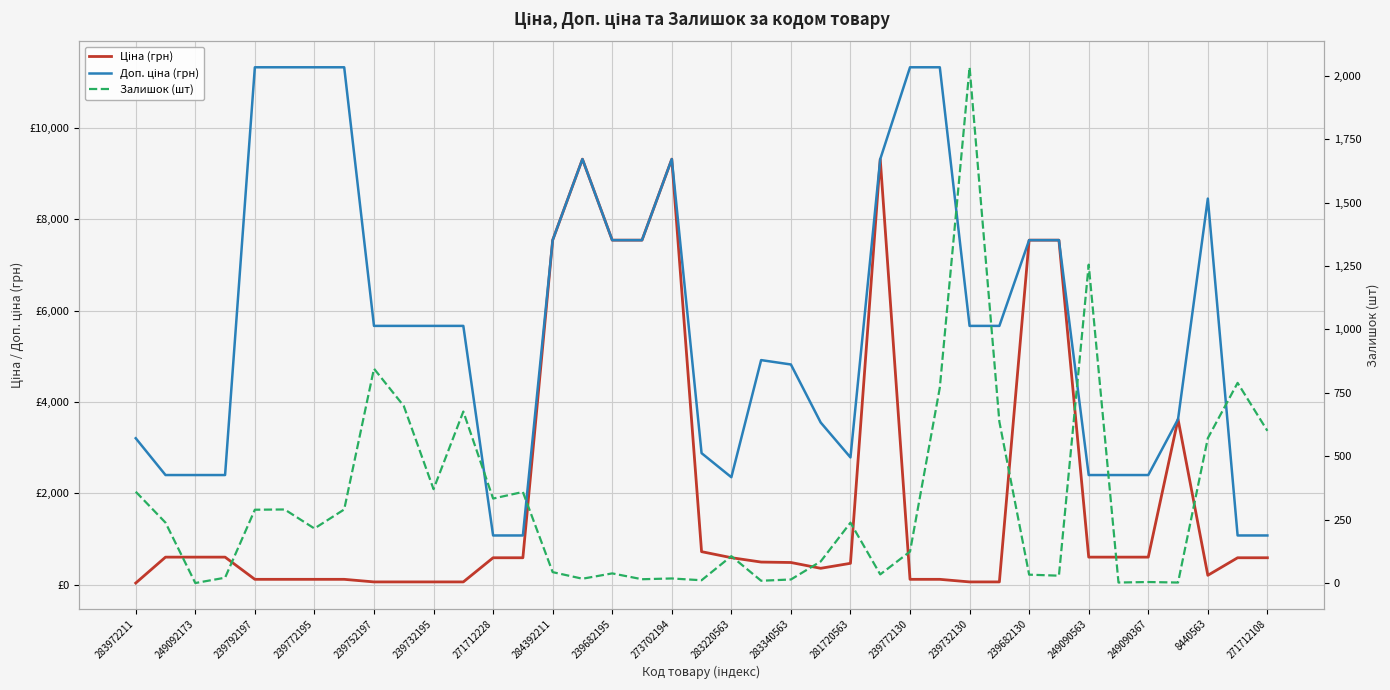

Where does the Залишок (шт) series first go above 215?

283972211